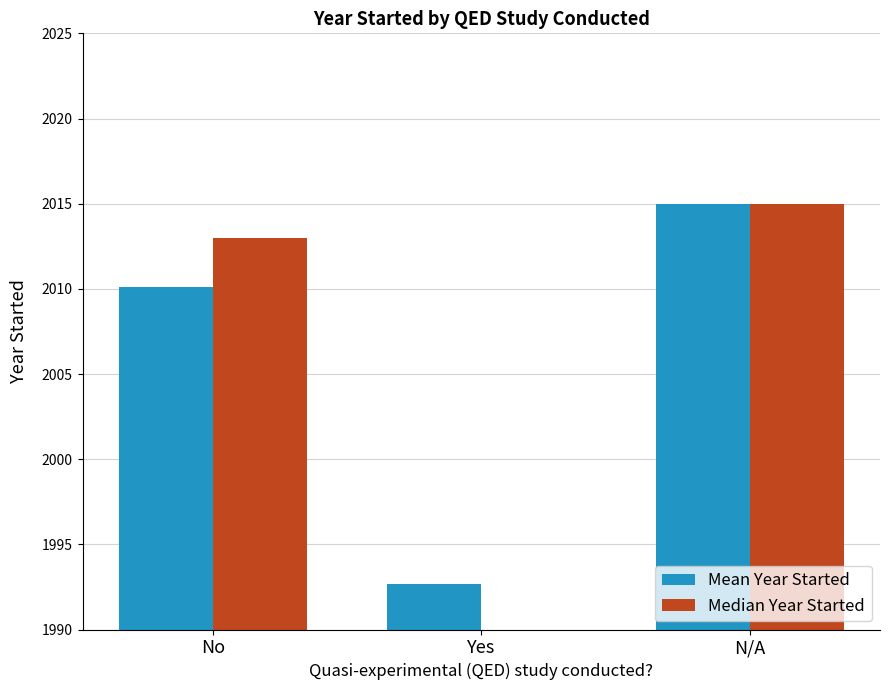

Which category has the lowest value across all series?

Yes